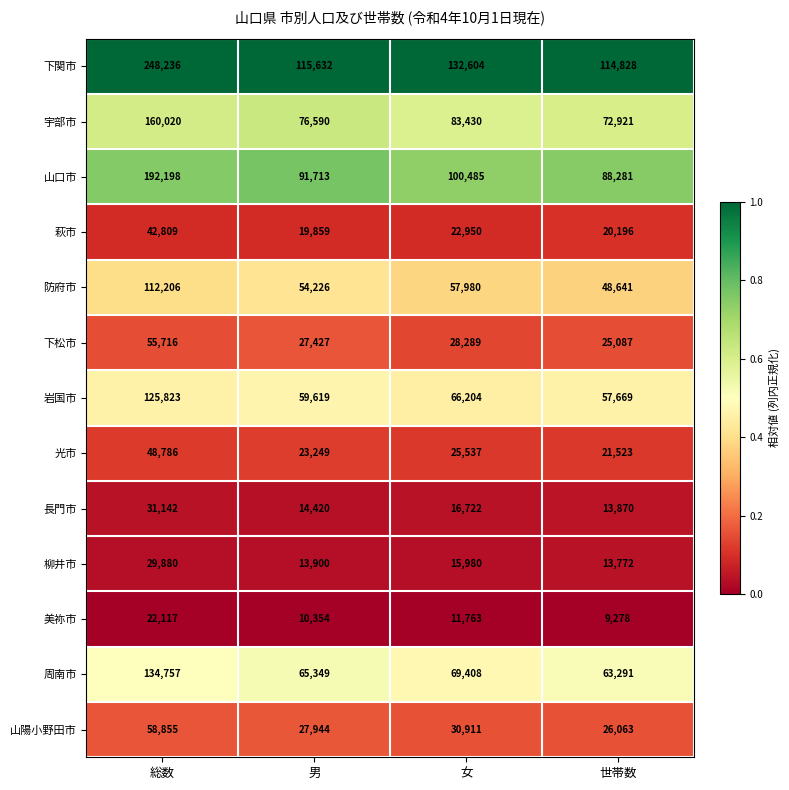

Which series has the widest spread of values?

下関市